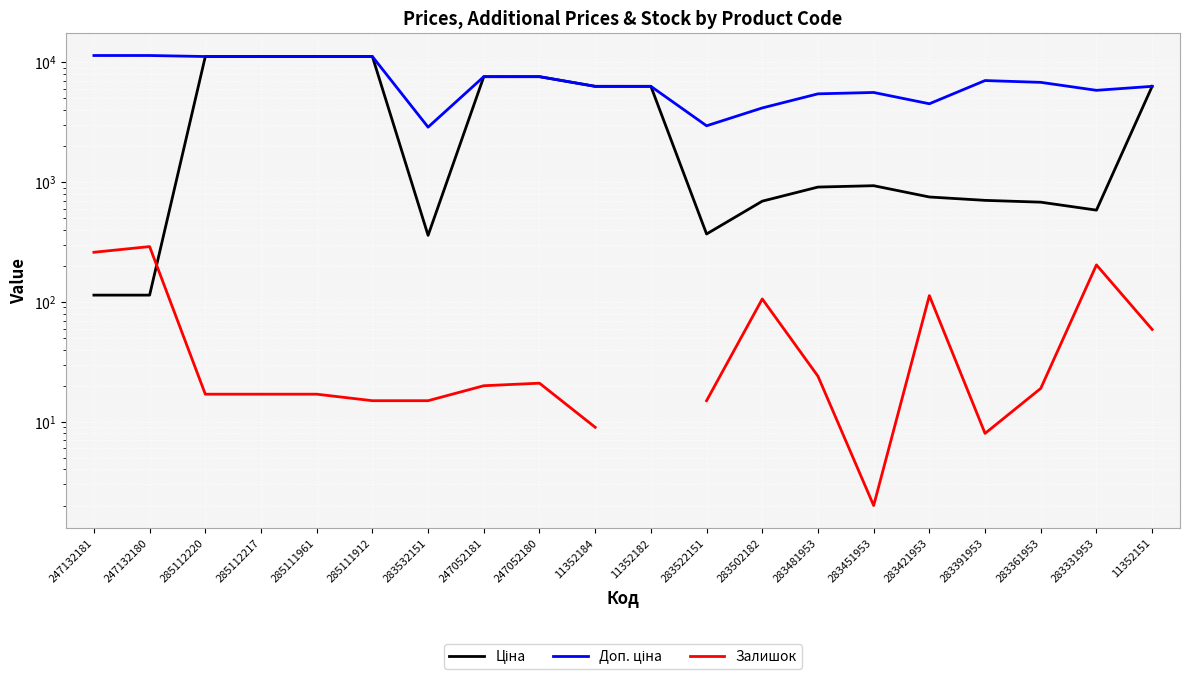

What is the sum of all Ціна values?

85091.4